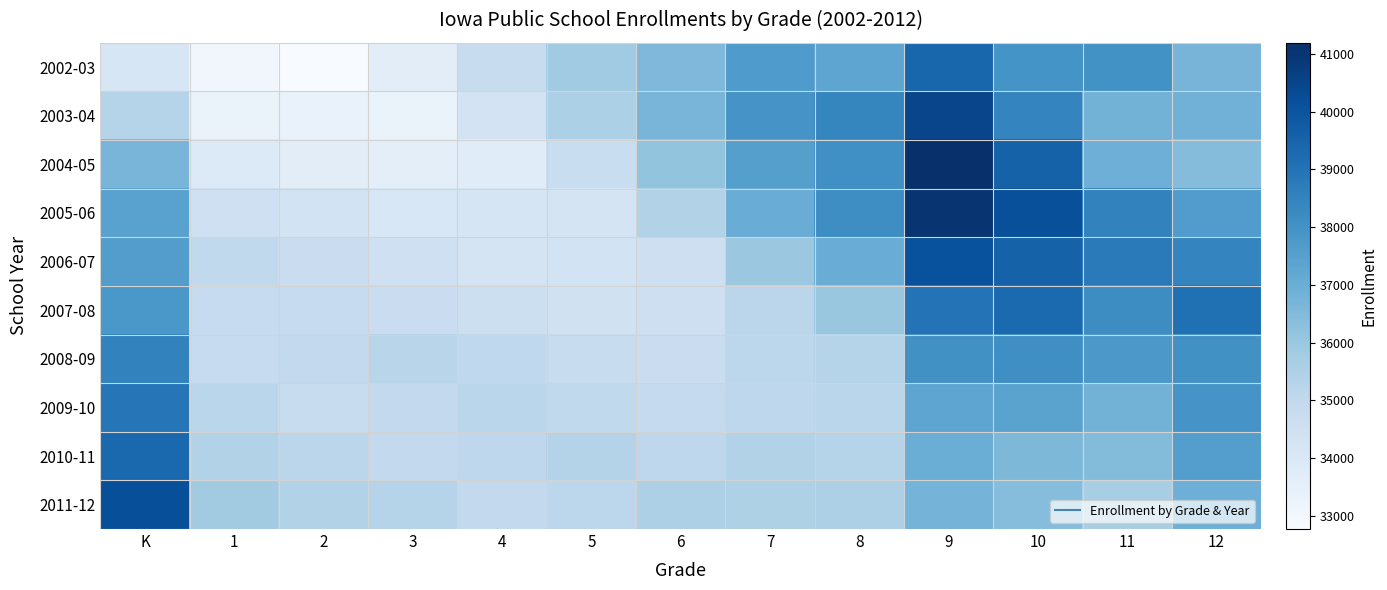

What is the minimum value shown in the chart?

32767